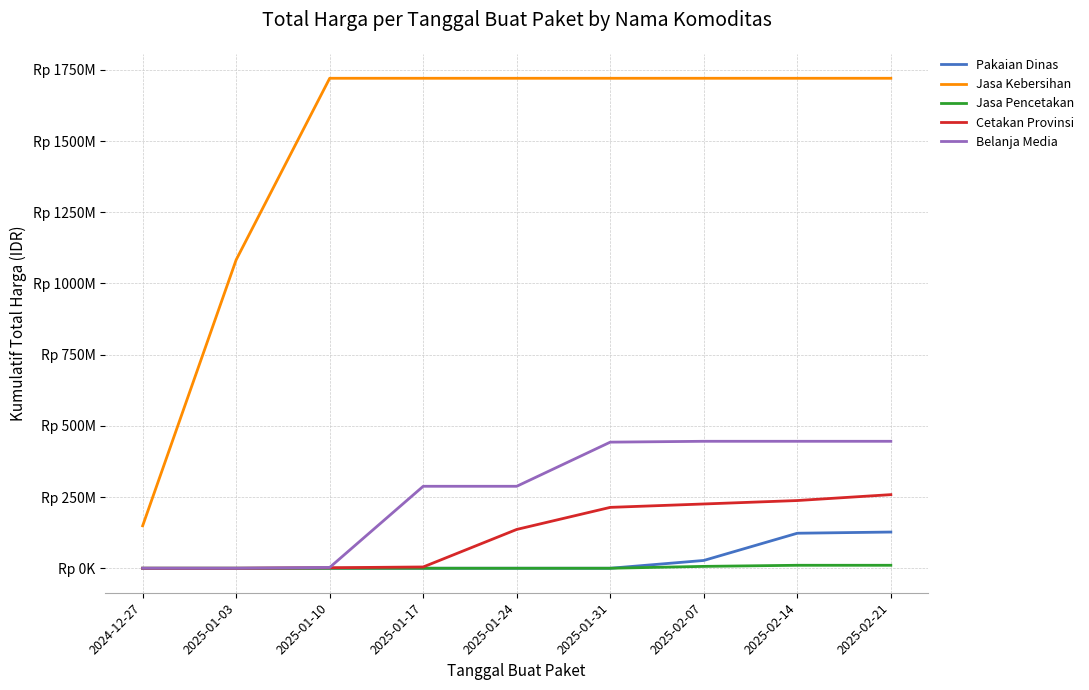

What are all the series names shown in the legend?

Pakaian Dinas, Jasa Kebersihan, Jasa Pencetakan, Cetakan Provinsi, Belanja Media